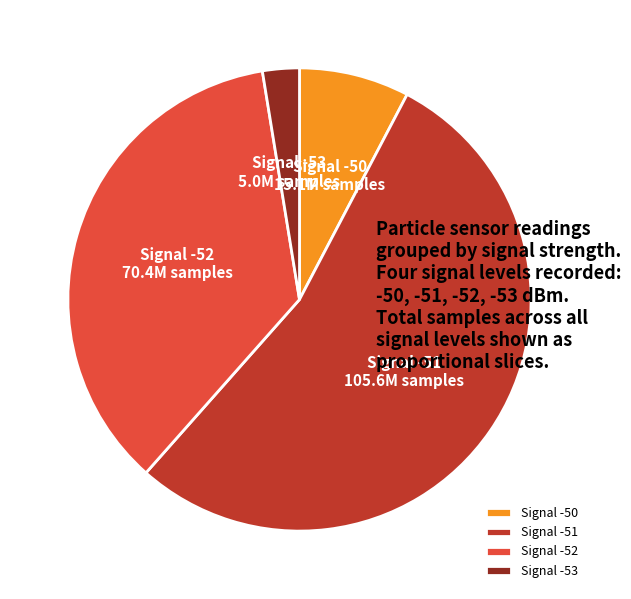

How many slices are in this pie chart?

4